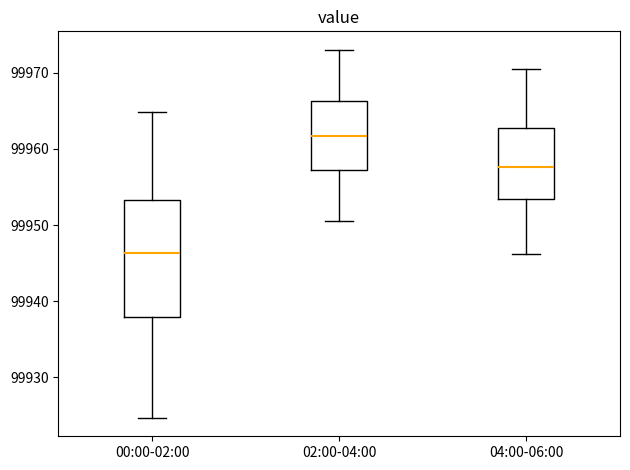

Where does the median line of the box for 04:00-06:00 sit on the y-axis? The values are not printed on the chart, so give them approximately, as read against the axis.

99958